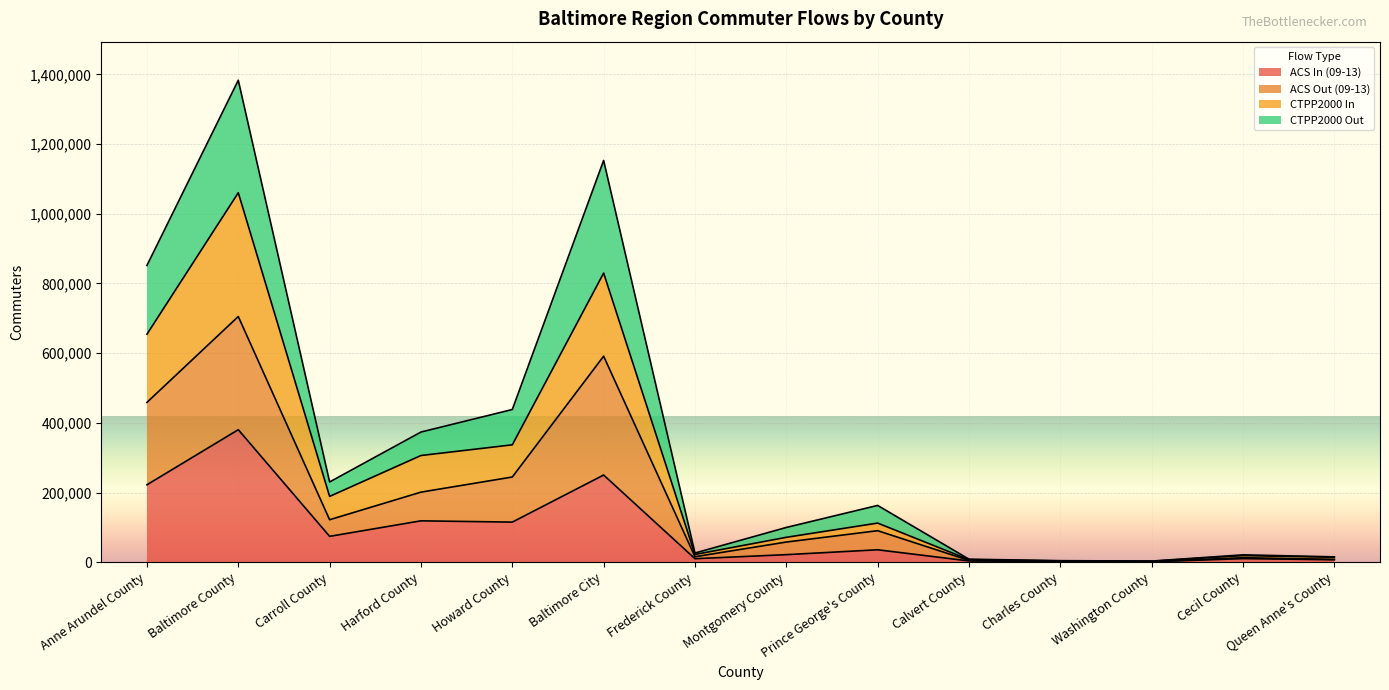

True or false: CTPP2000 Out has more than 0 interior local peaks.

True